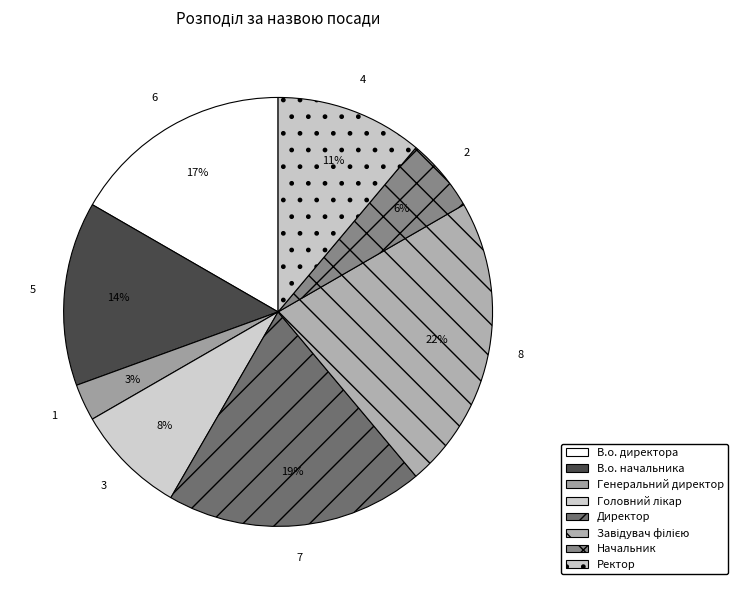

How many segments does this pie chart have?

8